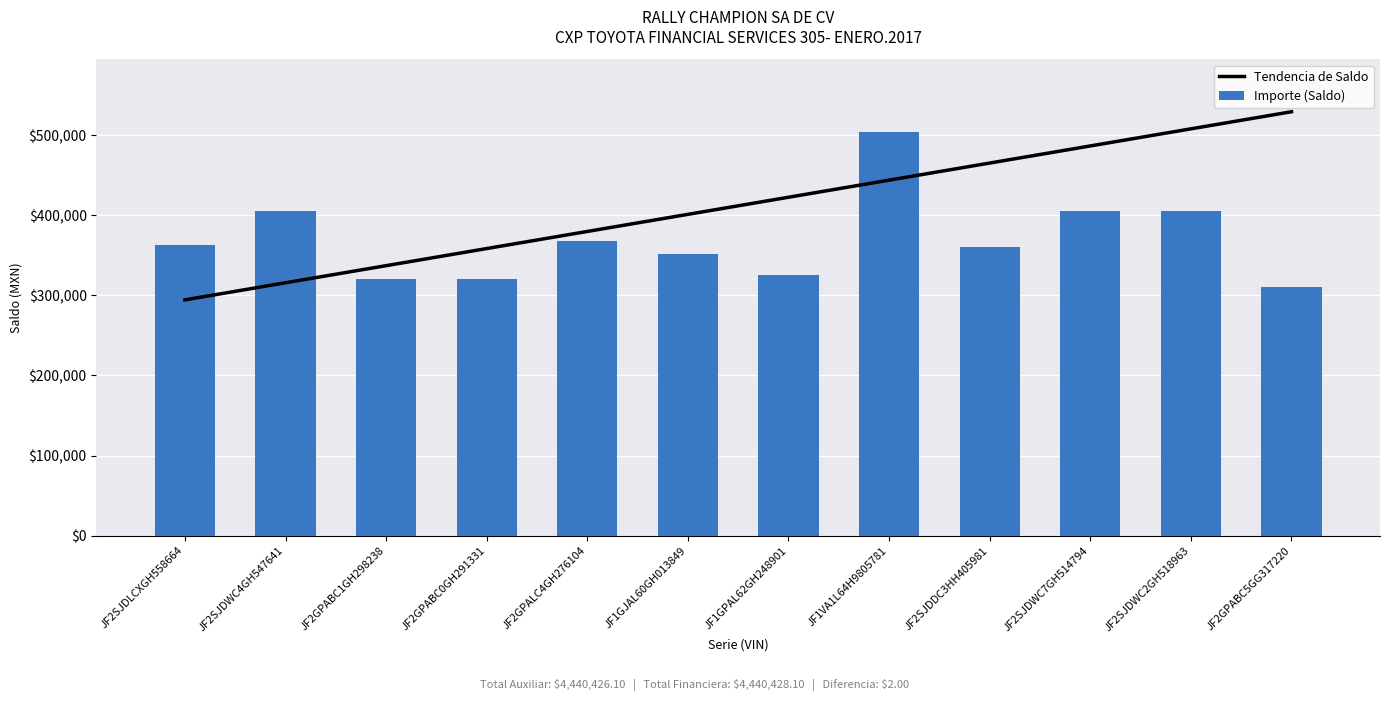

What is the minimum value shown in the chart?

294475.3